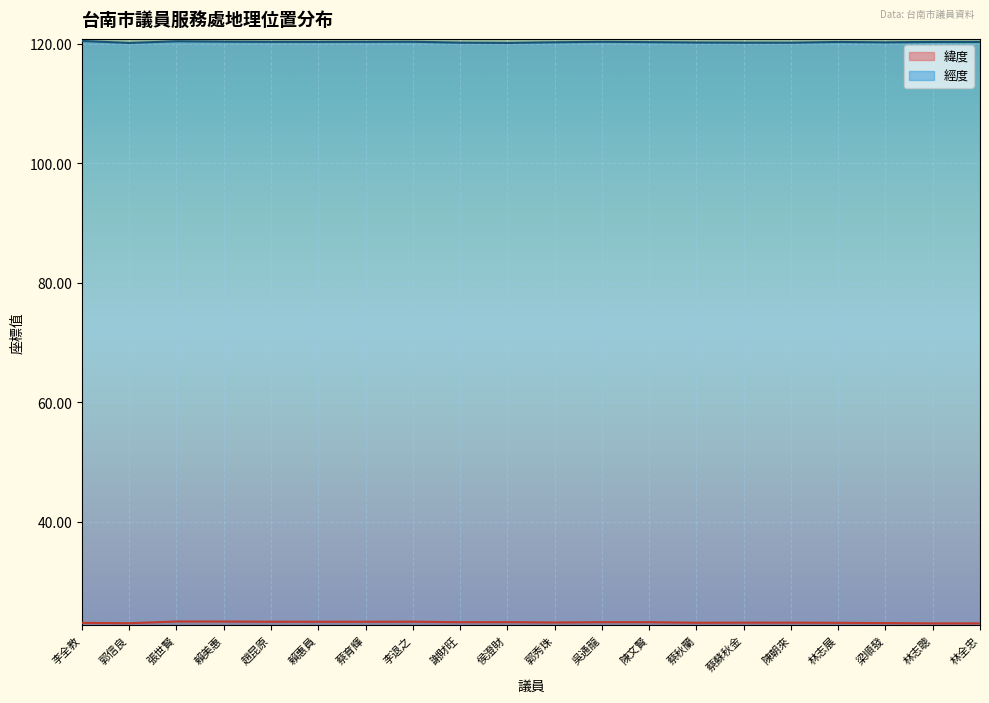

What is the maximum value for 經度?

120.5